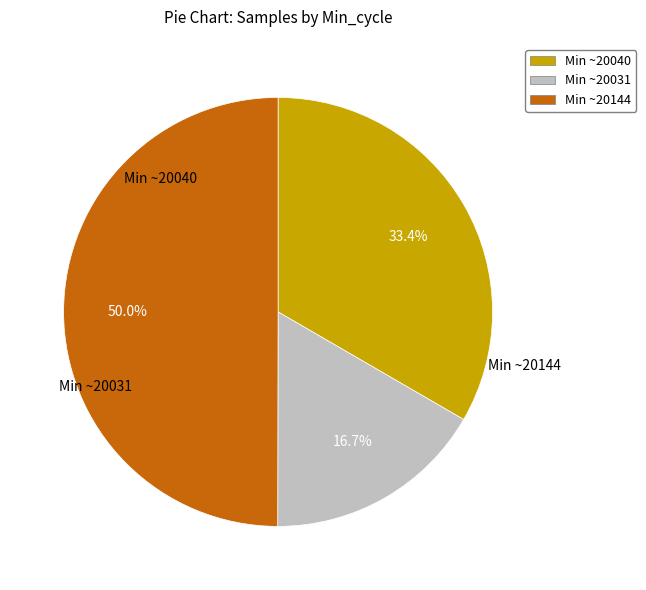

Count the number of slices in the pie.

3